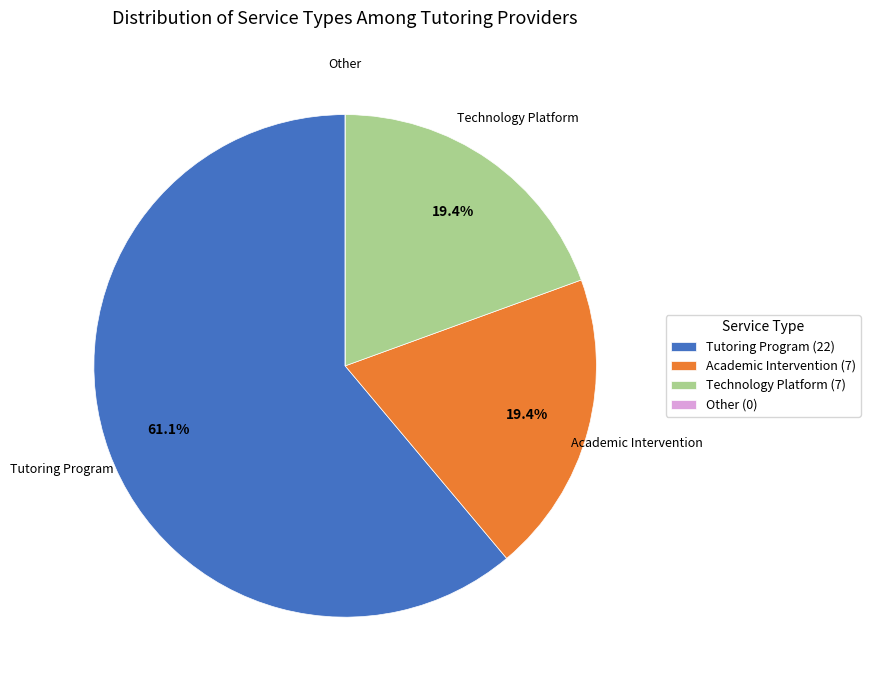

What is the largest slice in the pie chart?

Tutoring Program